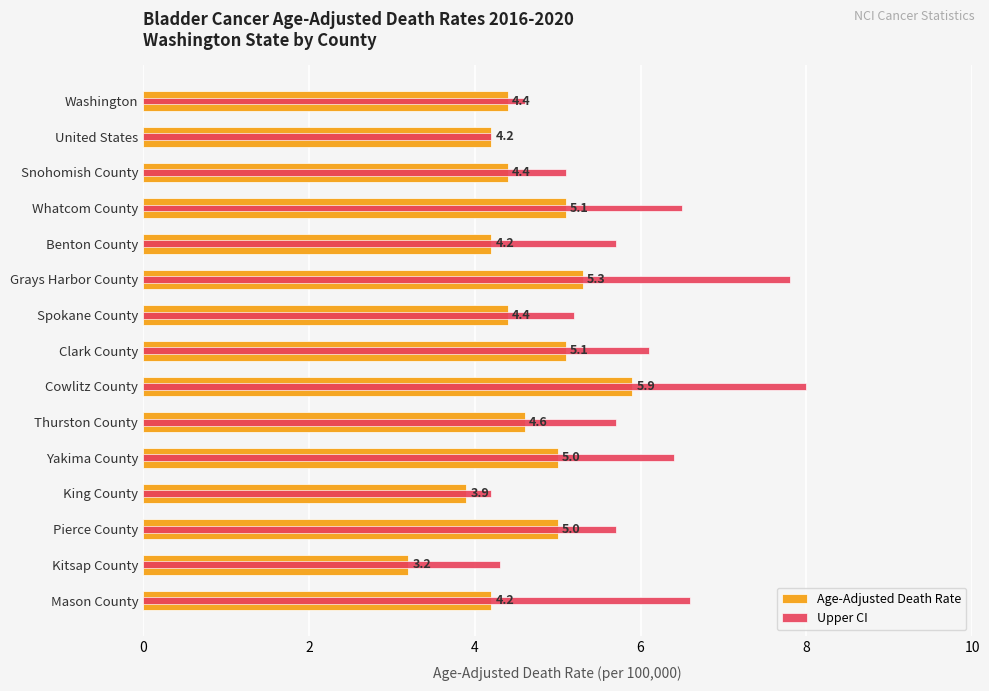

How many bars are there in total?

30